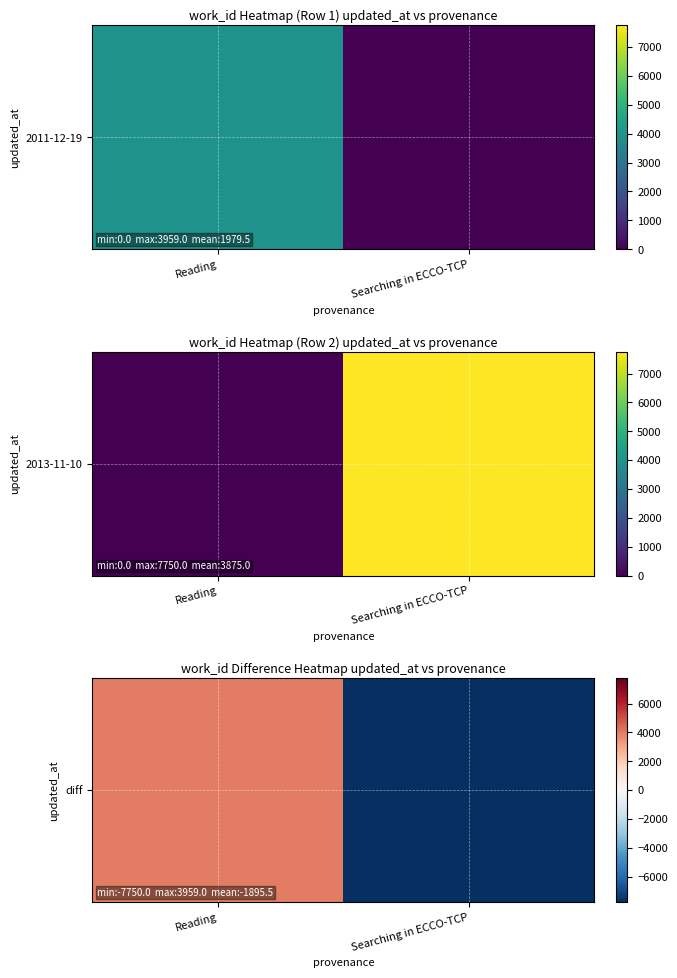

What is the difference between the values at Reading and Searching in ECCO-TCP?

11709